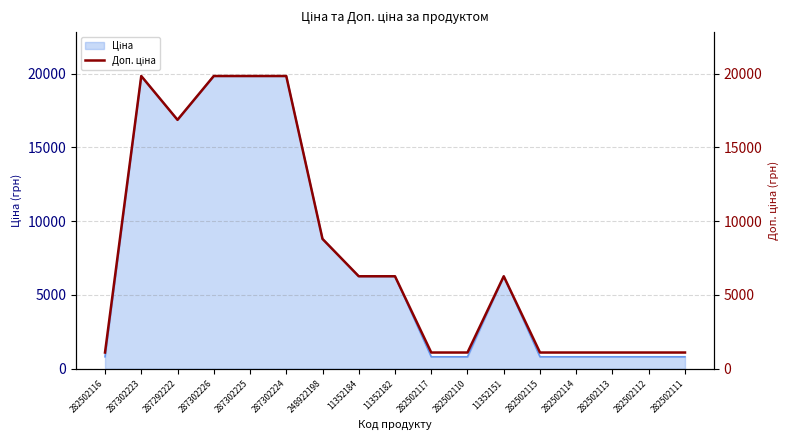

How many points are lower than both their immediate neighbors (excluding endpoints)?

1